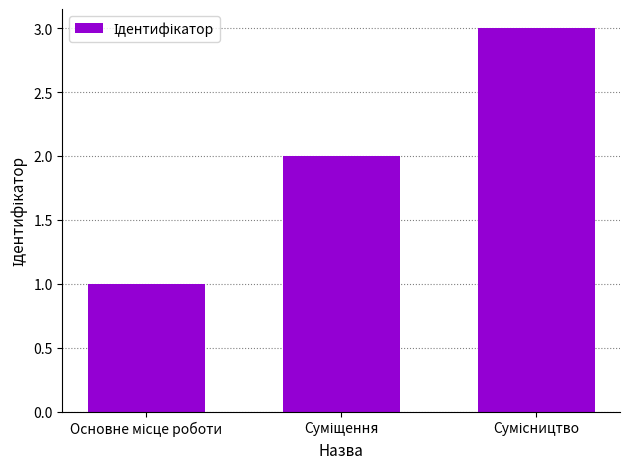

What is the greatest value displayed?

3